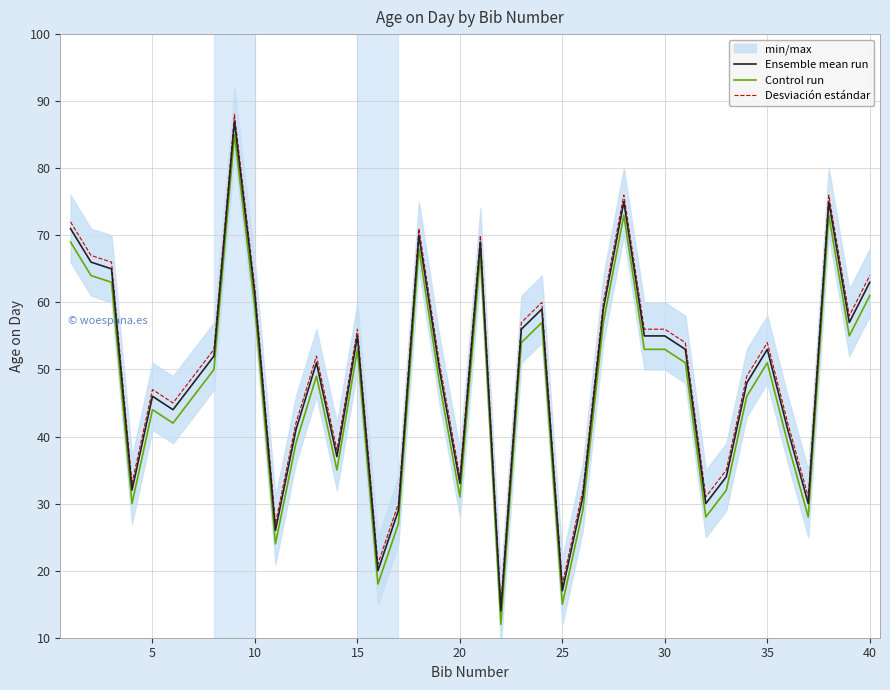

True or false: Control run has more than 2 interior local peaks.

True